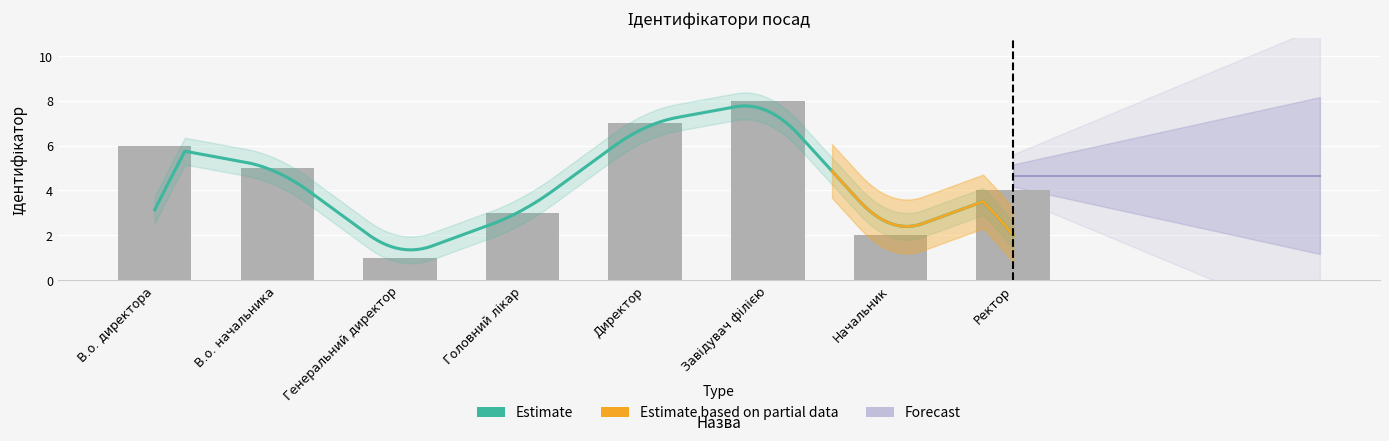

What is the label of the 4th bar from the right?

Директор